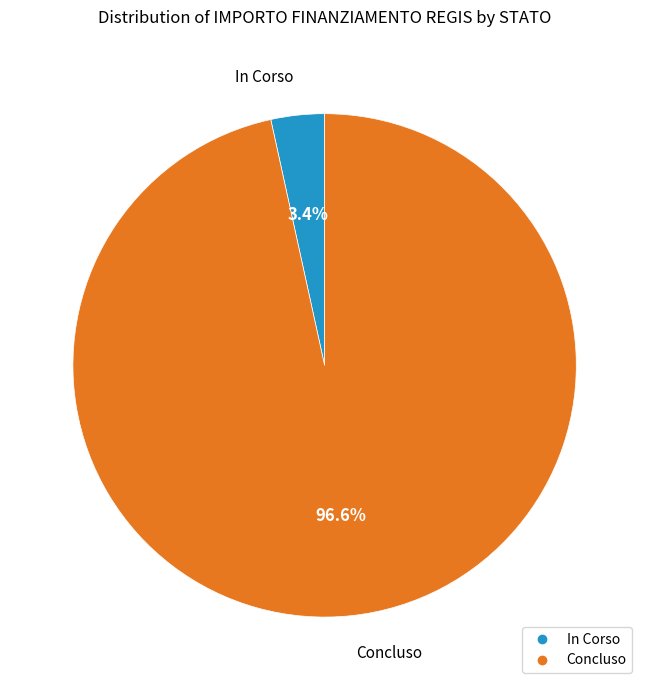

True or false: In Corso accounts for 88% of the total.

False